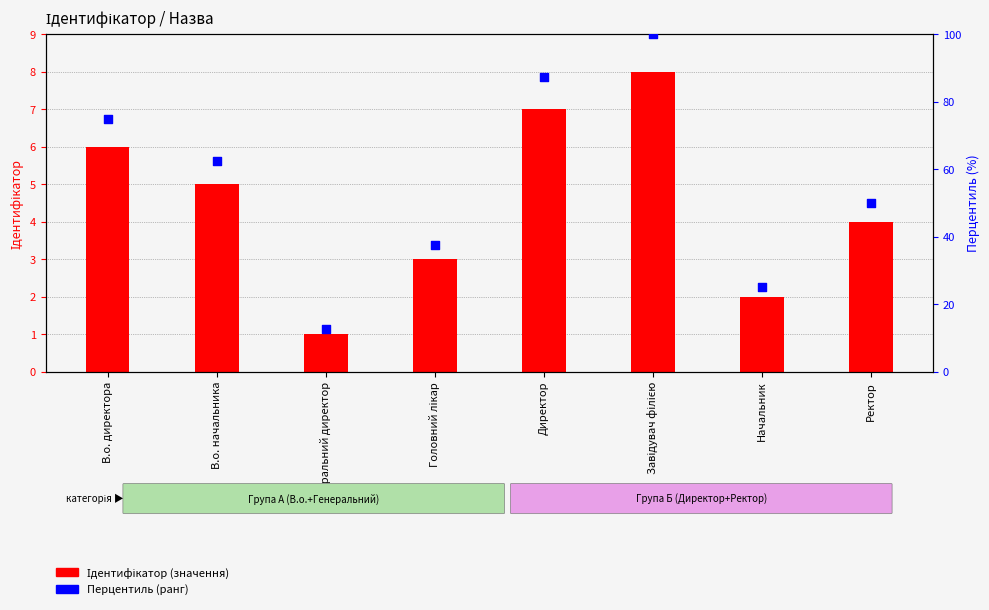

At how many categories does at least one series exceed 97?

1